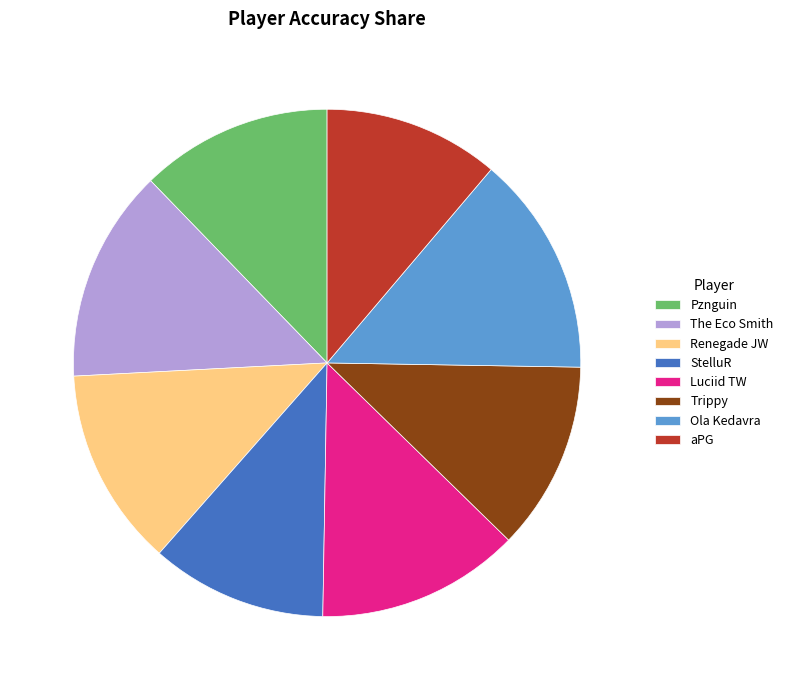

Is the sum of StelluR and aPG greater than half?

No